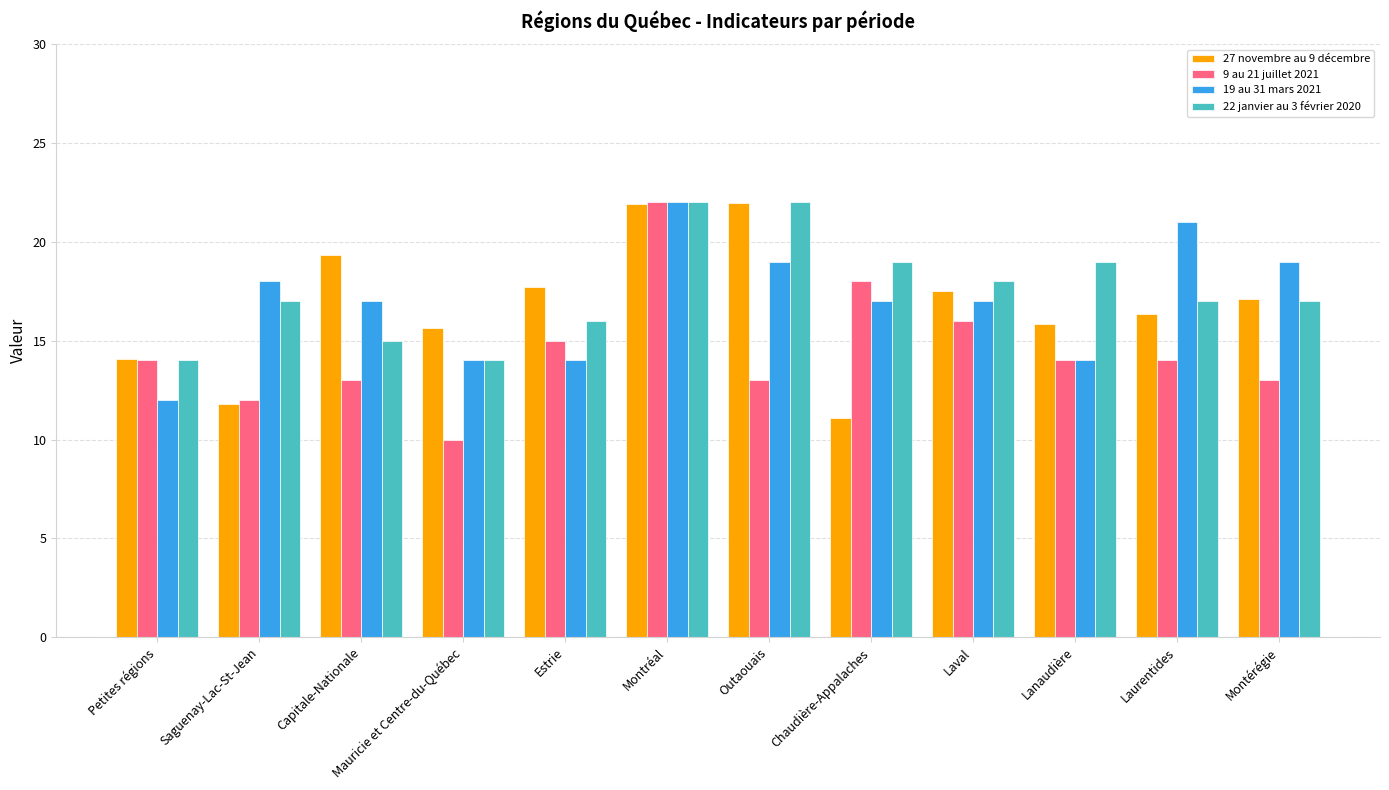

What is the difference between the maximum and minimum values in the 19 au 31 mars 2021 series?

10.0